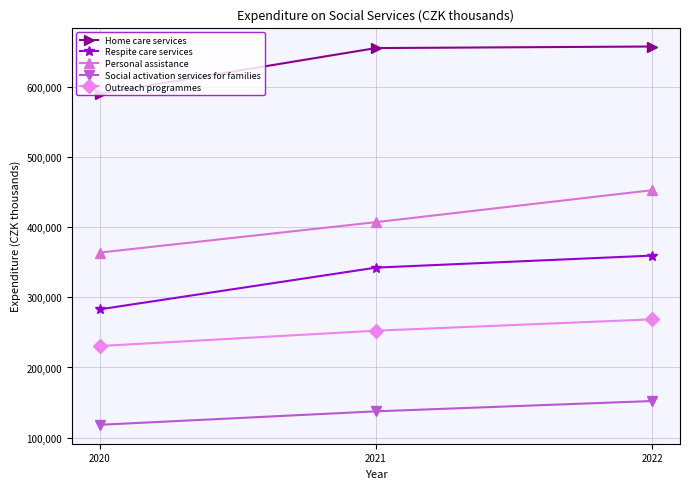

Rank the series by their maximum value, from lowest to highest.

Social activation services for families, Outreach programmes, Respite care services, Personal assistance, Home care services